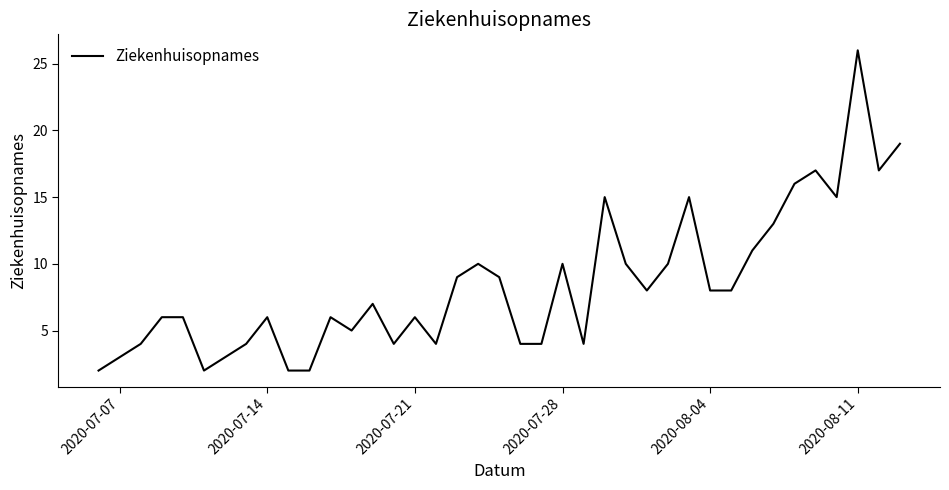

What is the difference between the maximum and minimum values?

24